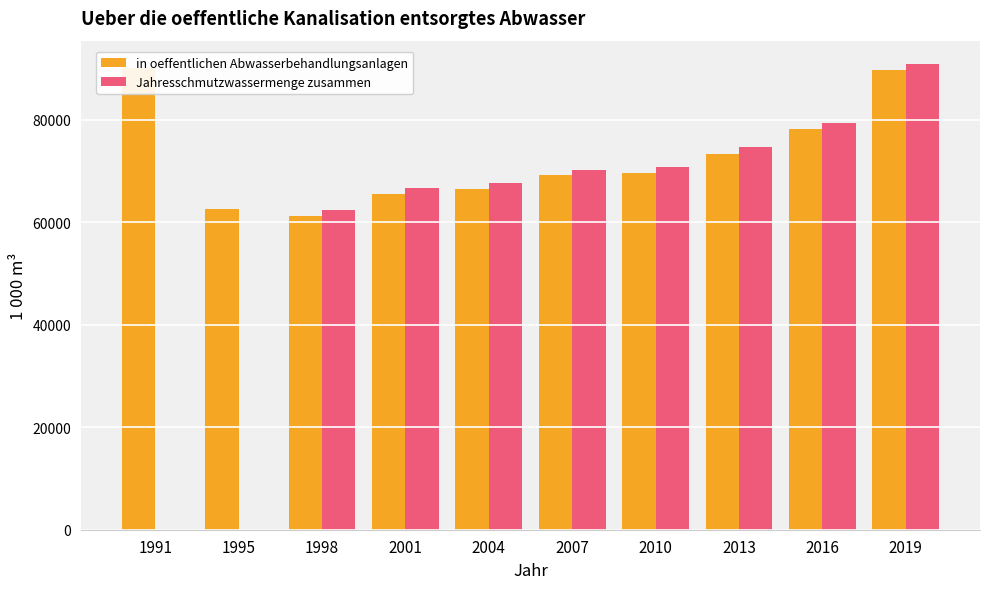

The in oeffentlichen Abwasserbehandlungsanlagen series shows 65605 at 2001. True or false?

True